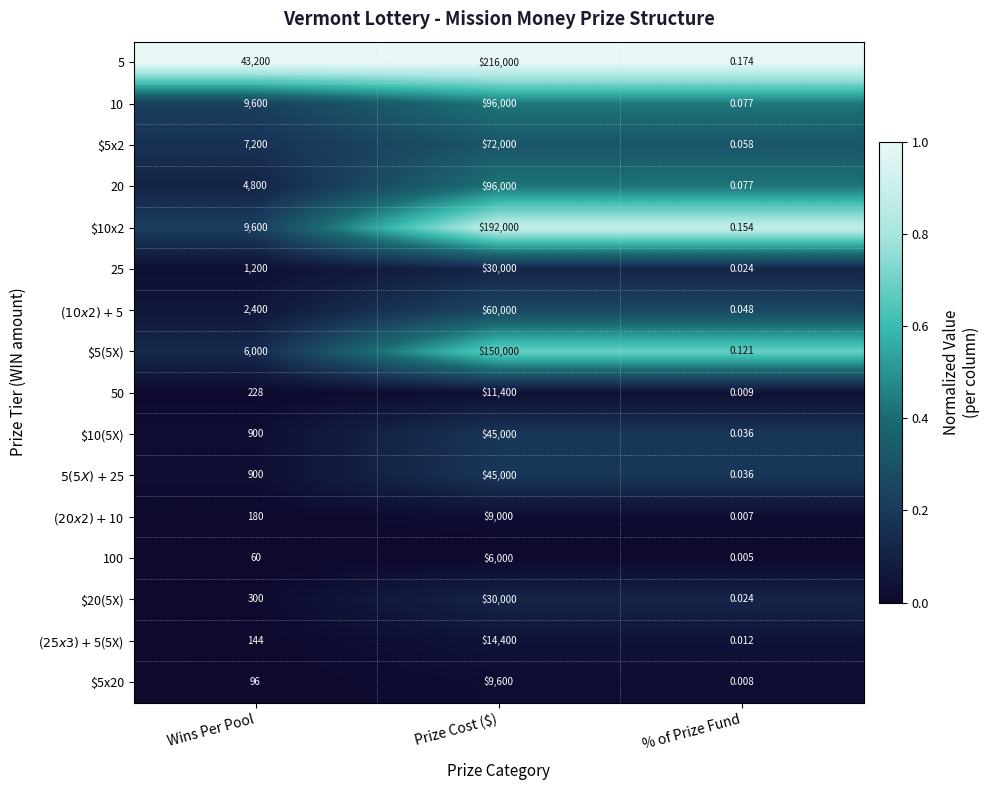

Rank the categories by $10(5X) value from lowest to highest.

% of Prize Fund, Wins Per Pool, Prize Cost ($)